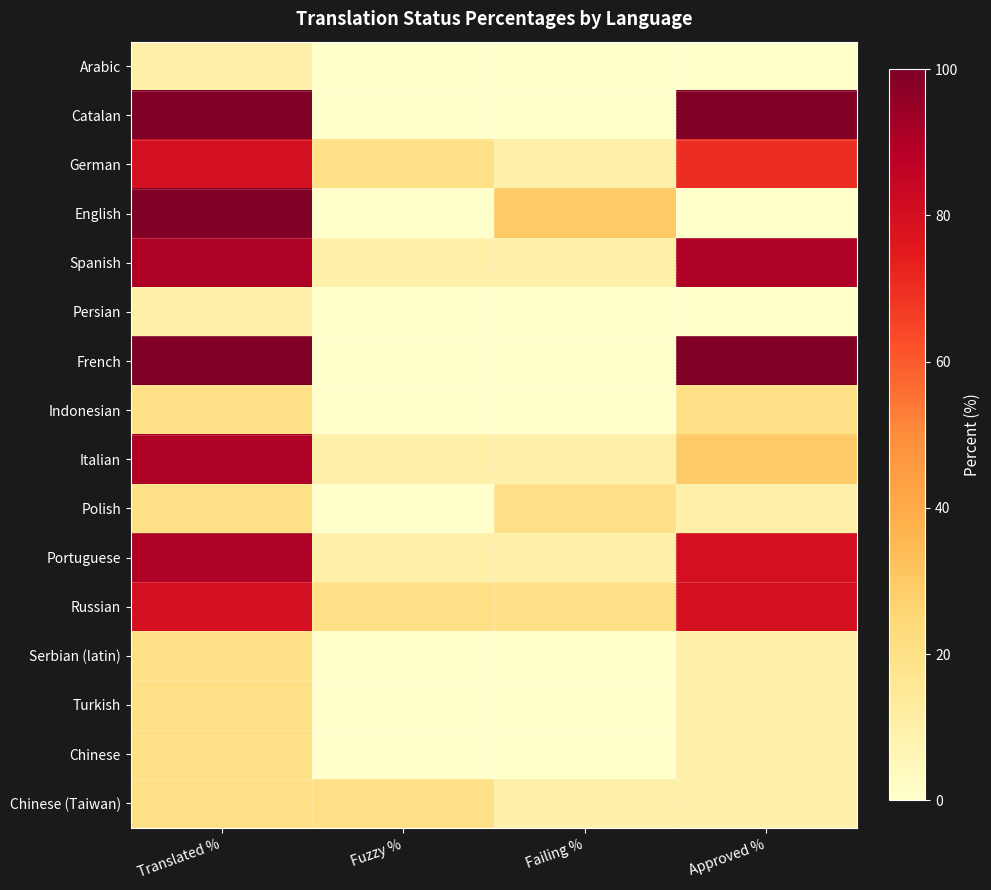

What is the maximum value shown in the chart?

100